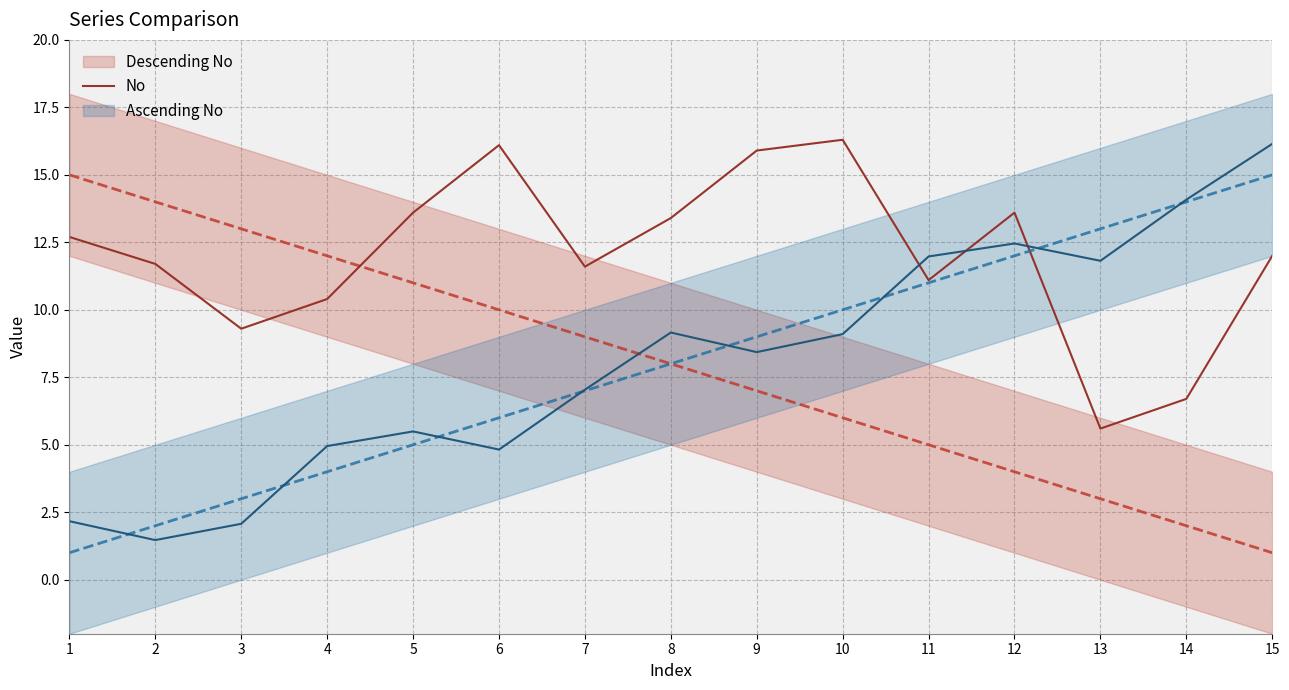

True or false: there are more than 1 points higher than both neighbors.

True